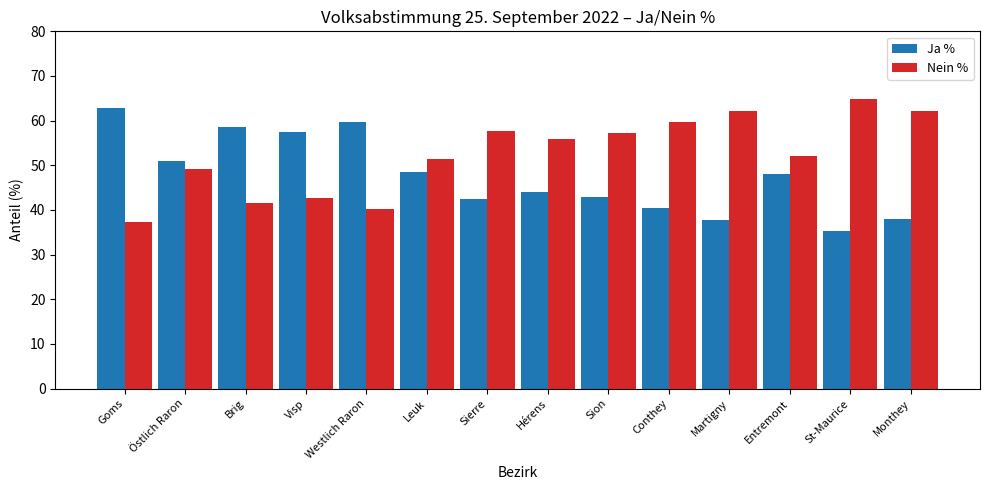

How many data points in Ja % are above 47?

7